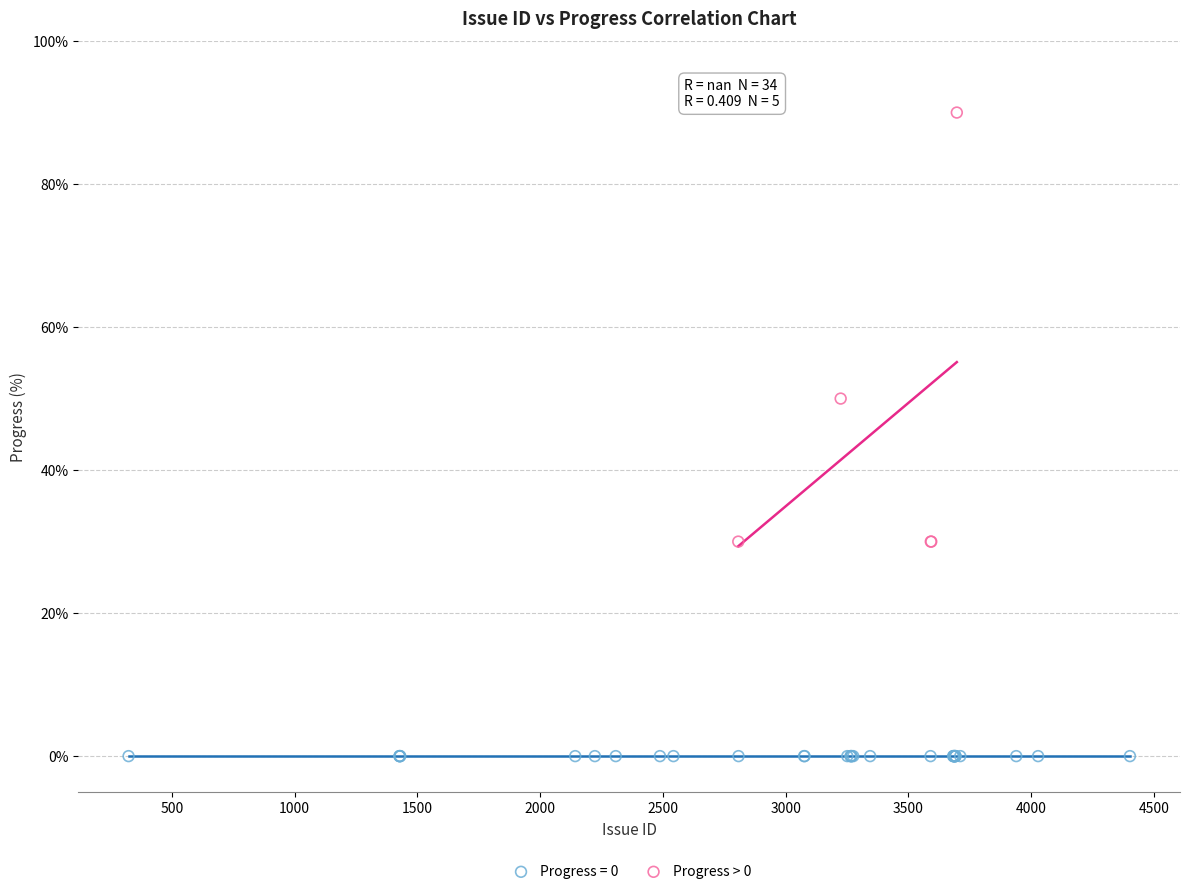

Which series reaches the maximum Y coordinate?

Progress > 0